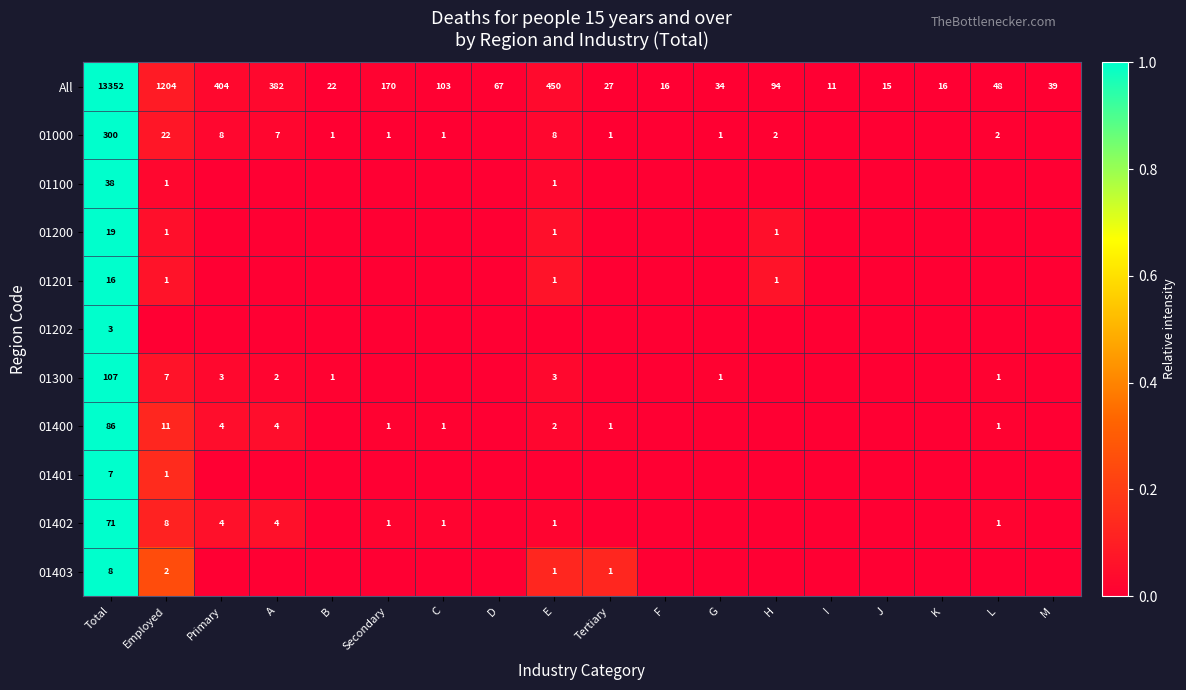

The 01000 series shows 8 at E. True or false?

True